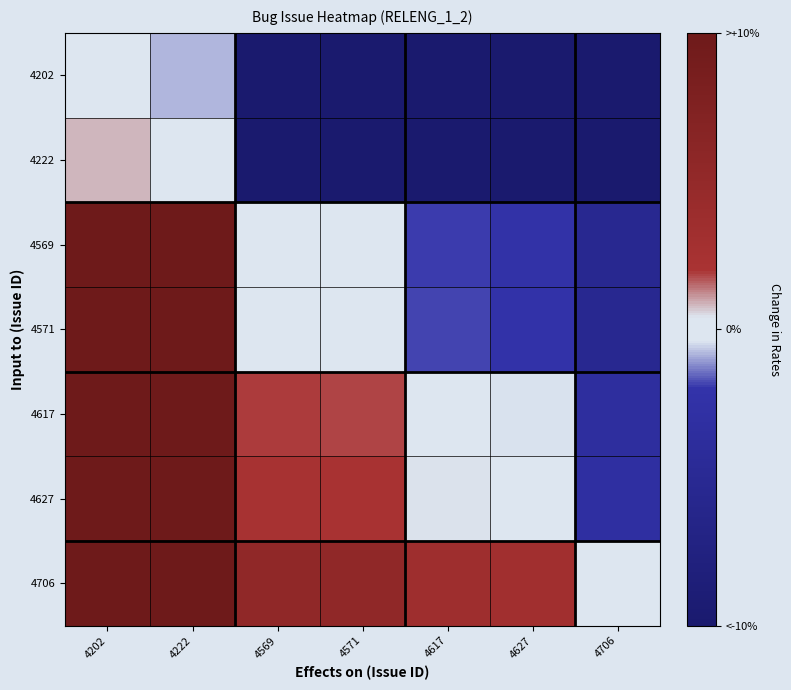

How many series are shown in this chart?

7